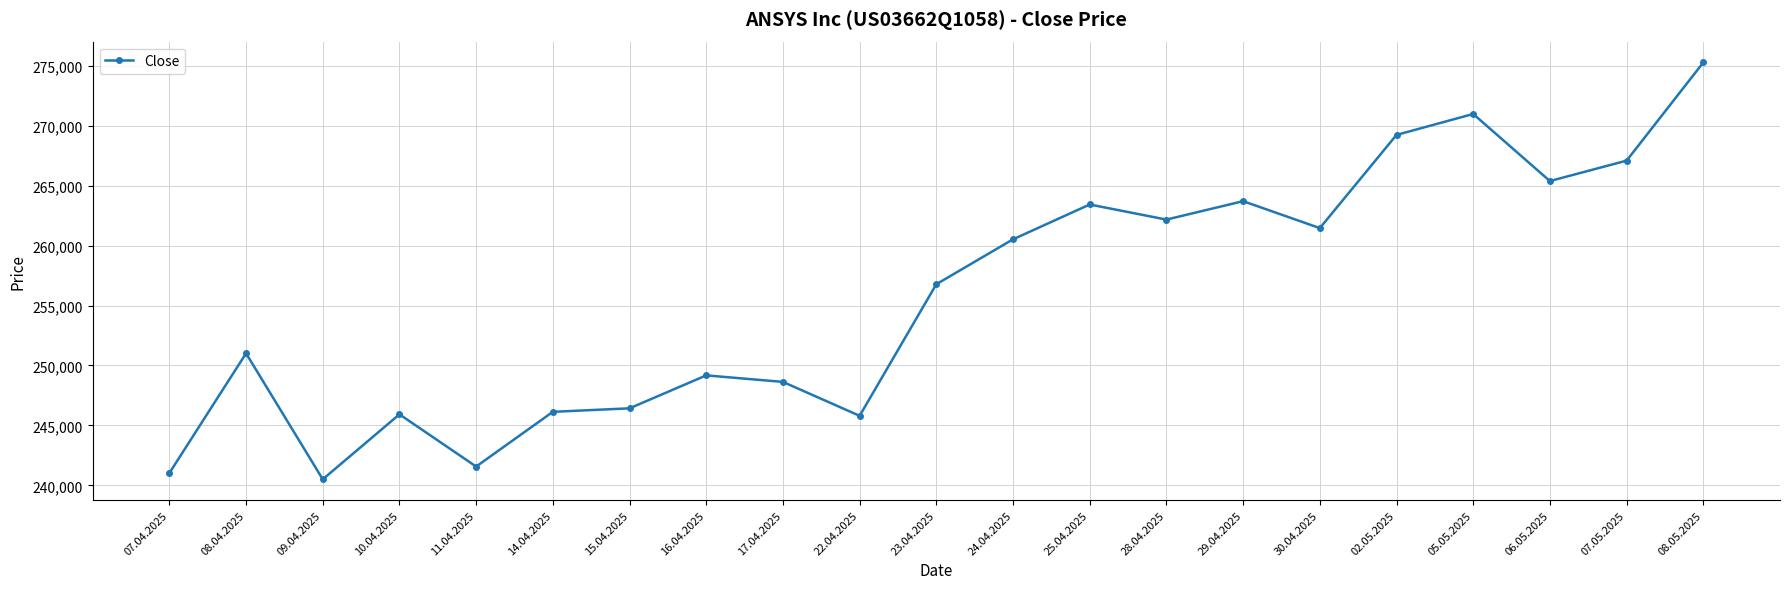

Where is the data nearest to the value 257887?

23.04.2025